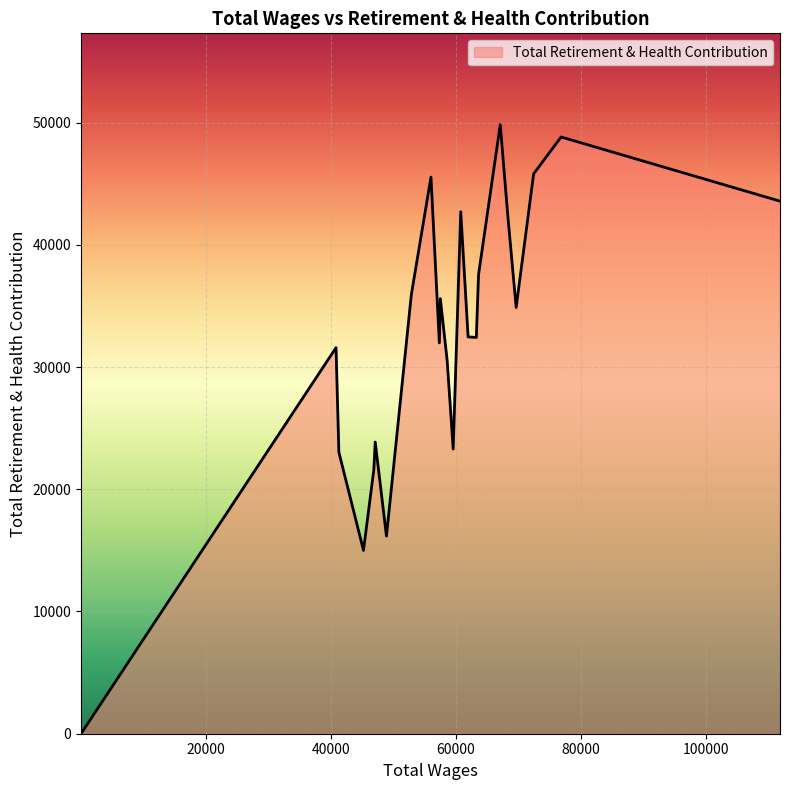

What is the difference between the maximum and minimum values?

49829